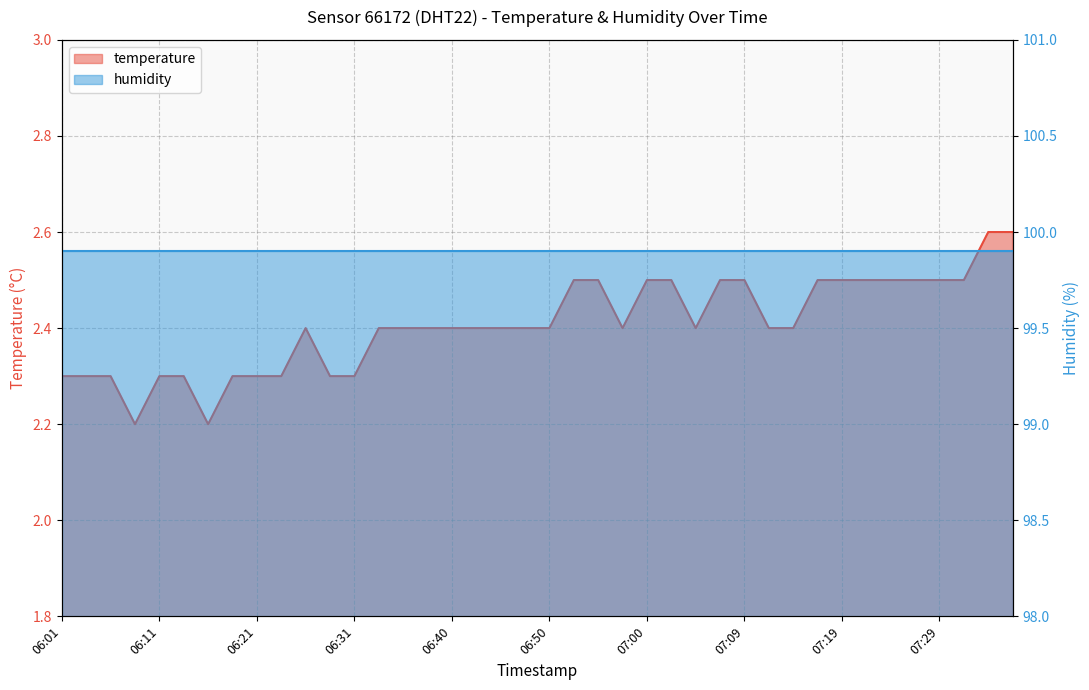

Between 07:05 and 06:14, which is larger?

07:05